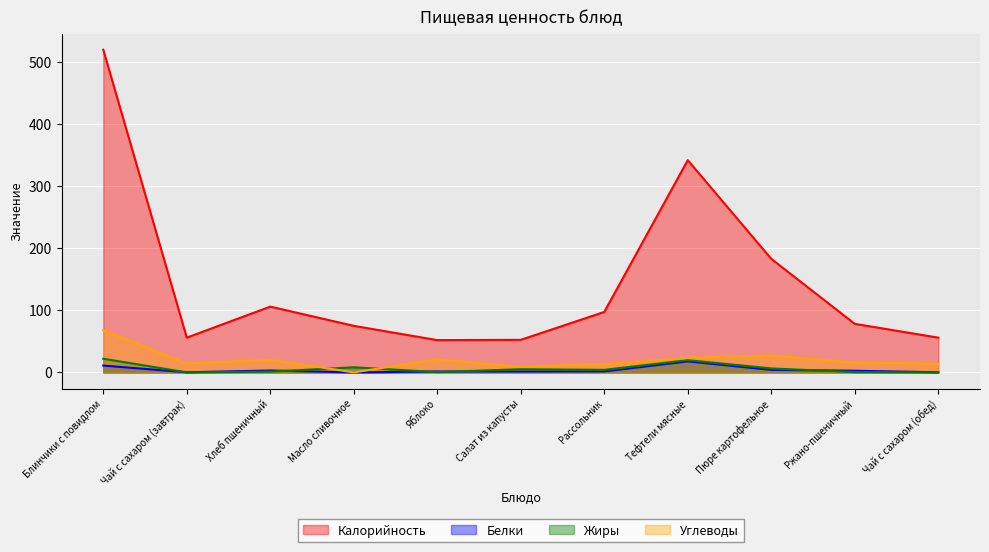

True or false: Углеводы and Белки intersect in this chart.

False